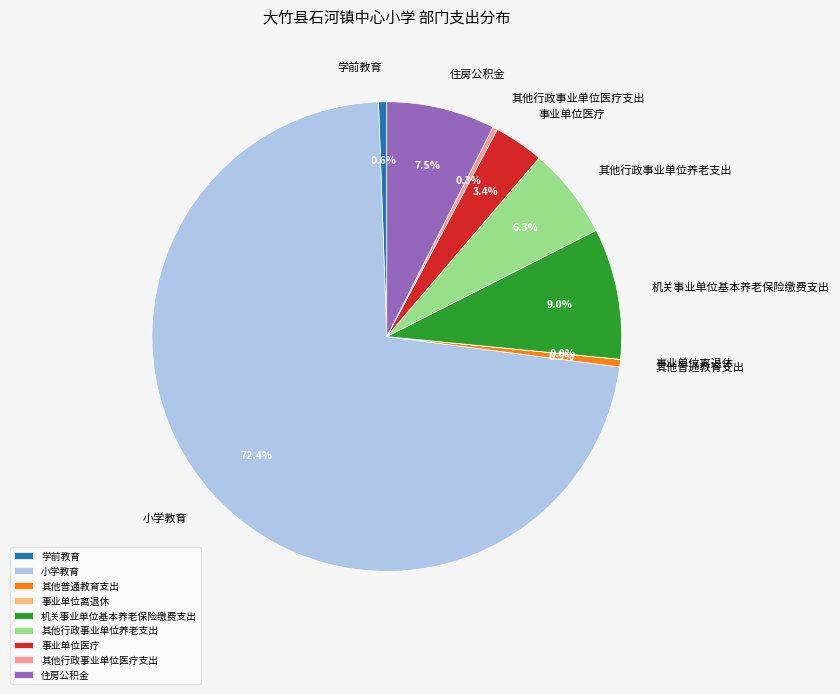

What is the ratio of the value at 事业单位医疗 to the value at 其他行政事业单位养老支出?

0.5